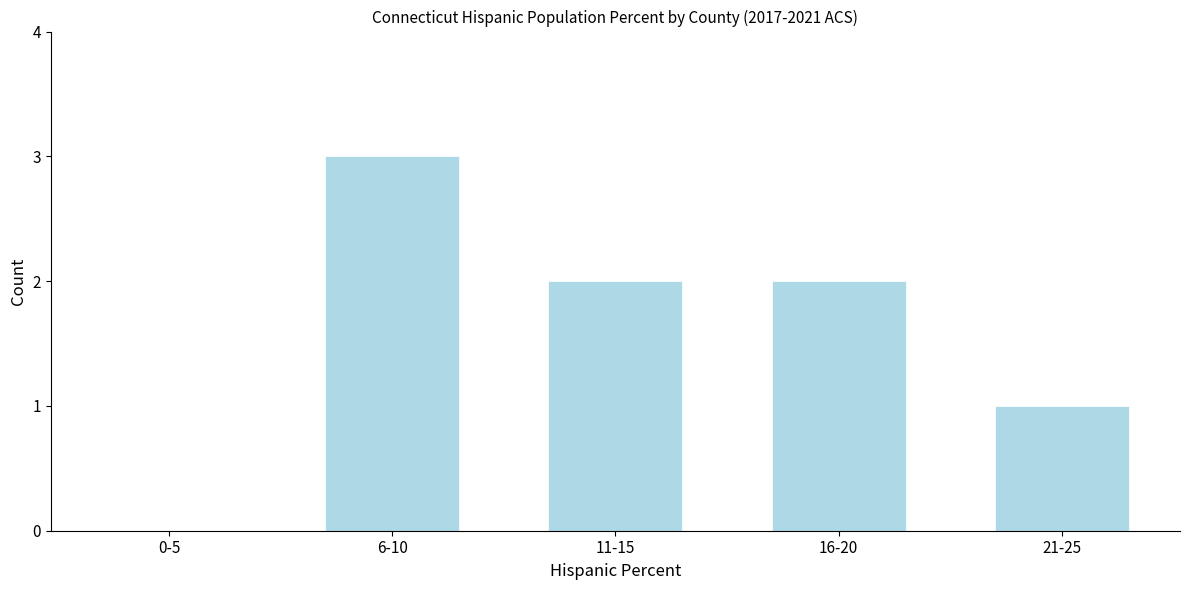

Reading left to right, what are all the values shown in this chart?

0-5=0	6-10=3	11-15=2	16-20=2	21-25=1